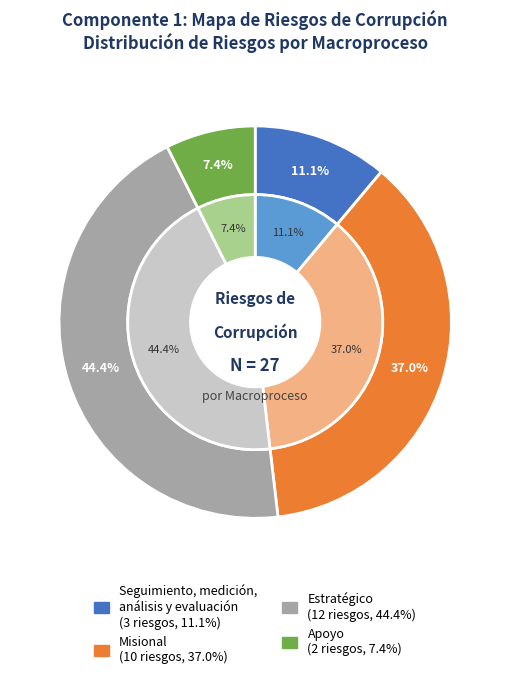

Does Seguimiento, medición, análisis y evaluación represent more than half of the total?

No